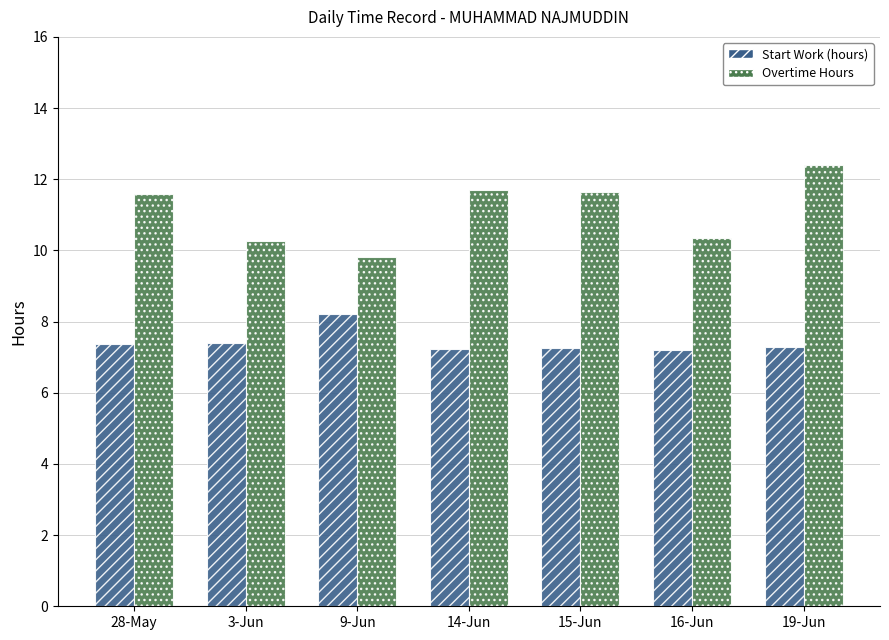

What is the difference between the highest and lowest values at 16-Jun?

3.2